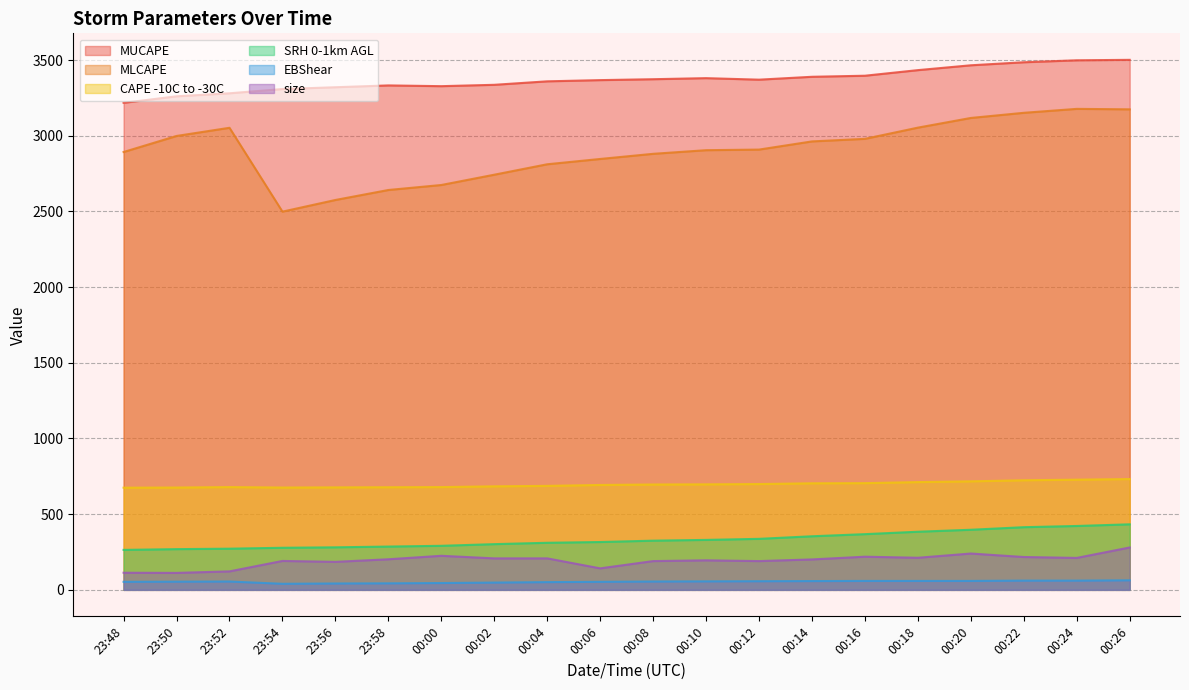

True or false: size and SRH 0-1km AGL intersect in this chart.

False